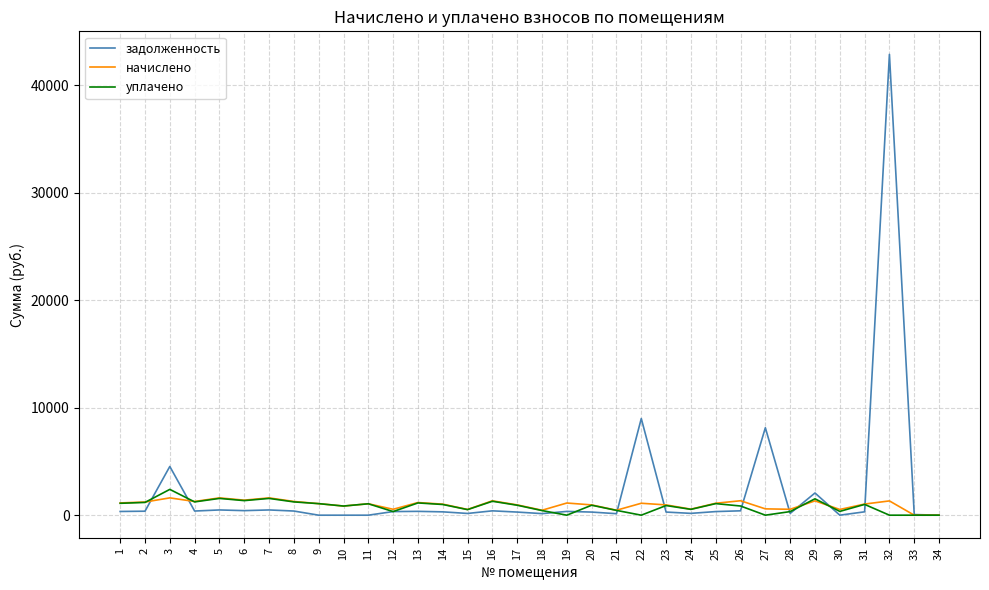

The value of уплачено at 27 is -1608.2. True or false?

False